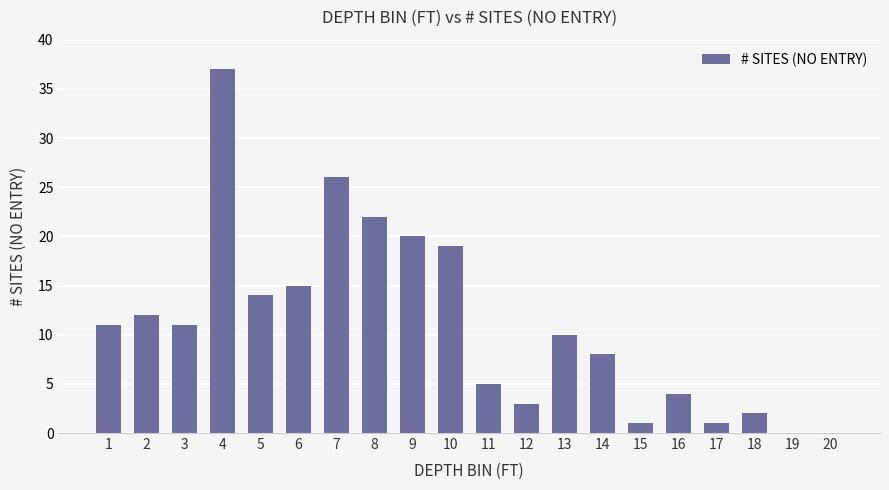

The value at 12 is 1. True or false?

False